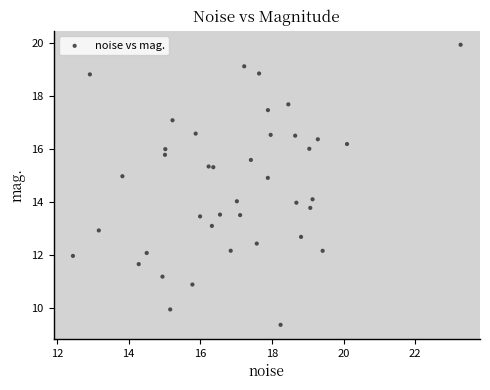

What is the range of X values (max minus min)?

10.8